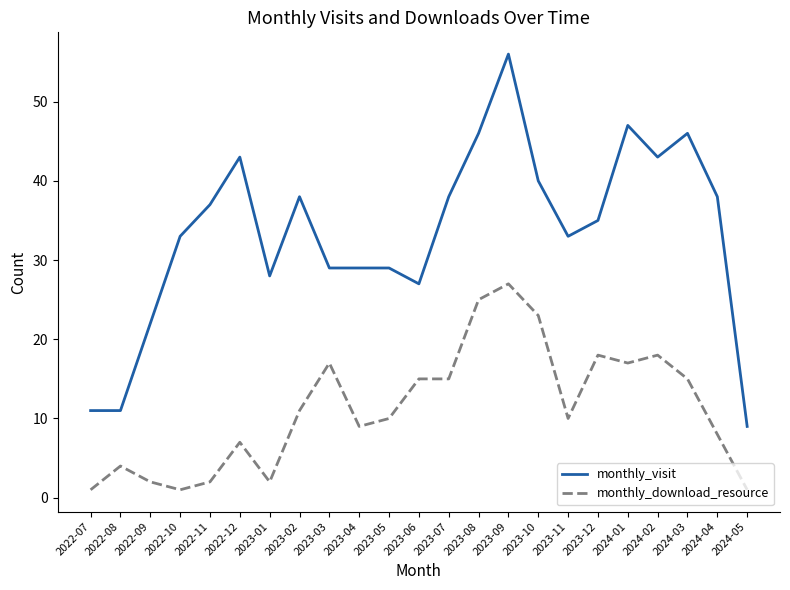

At which label does monthly_visit first exceed 35?

2022-11